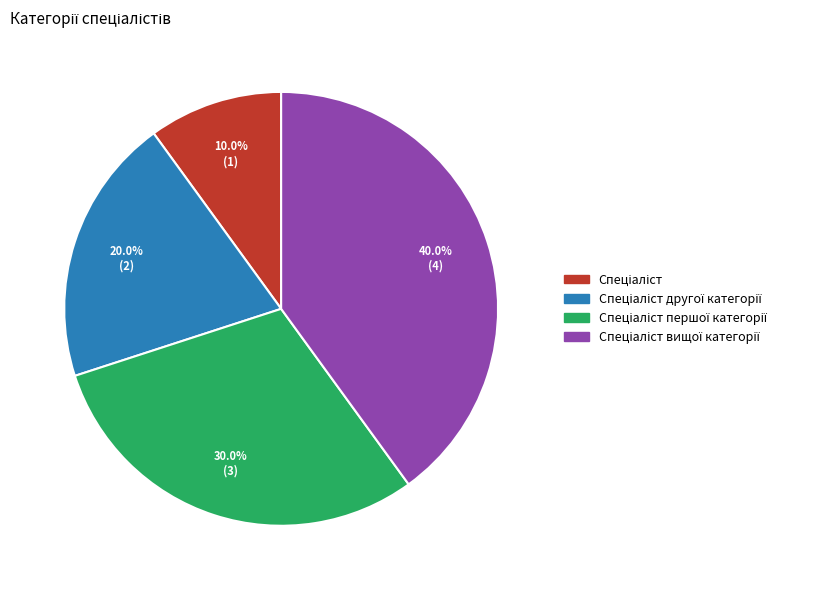

Is there any slice that represents more than half of the pie?

No